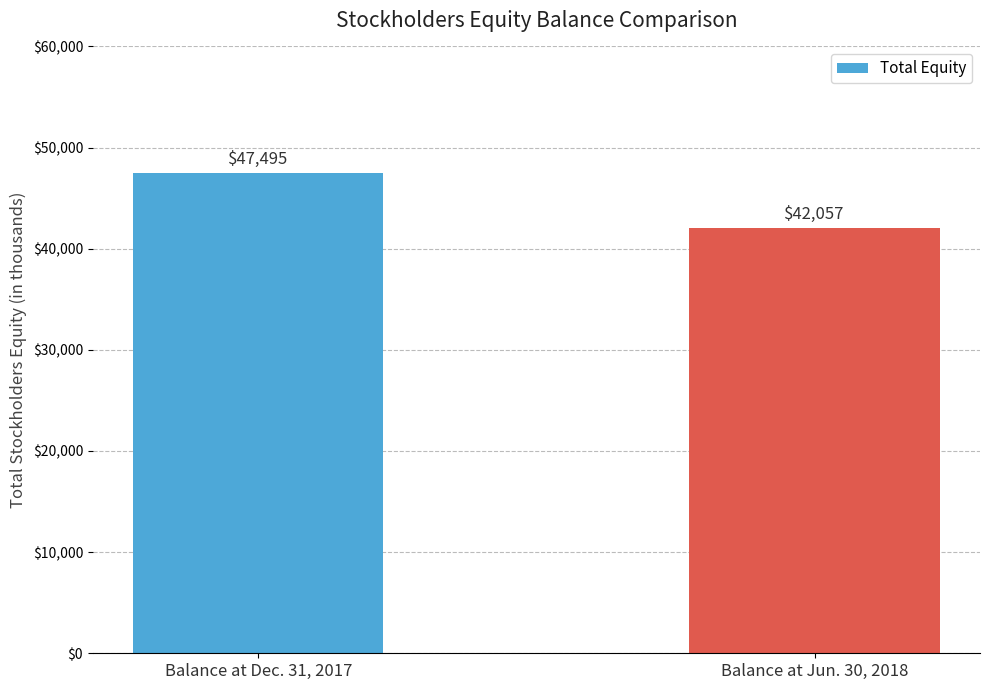

The value at Balance at Jun. 30, 2018 is 14930. True or false?

False